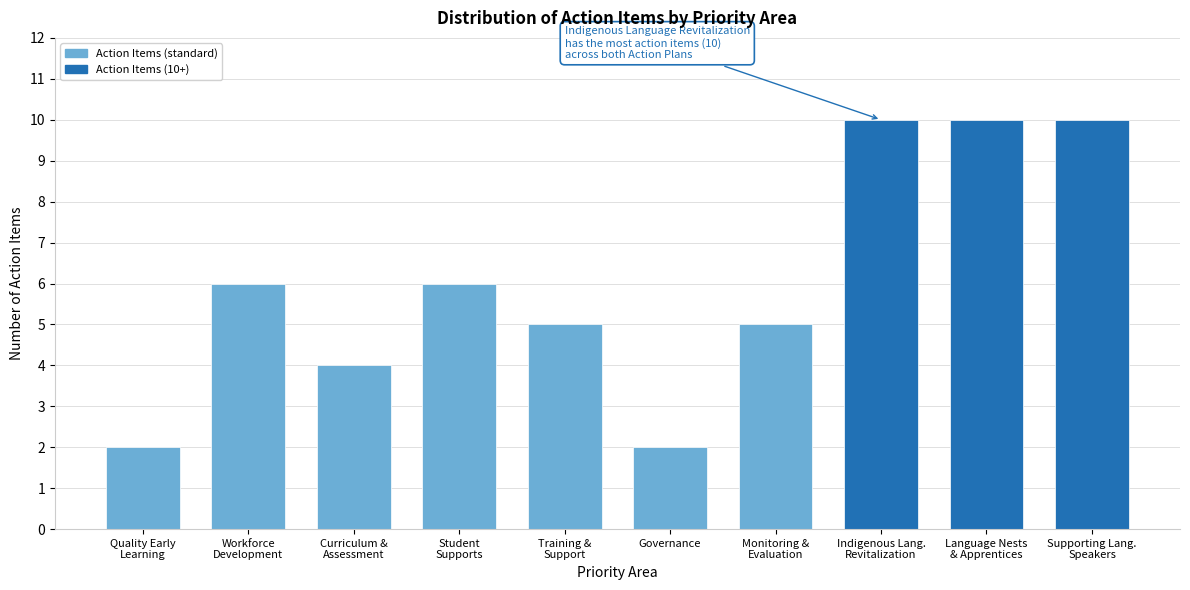

Reading left to right, list all the values displayed in this chart.

2	6	4	6	5	2	5	10	10	10